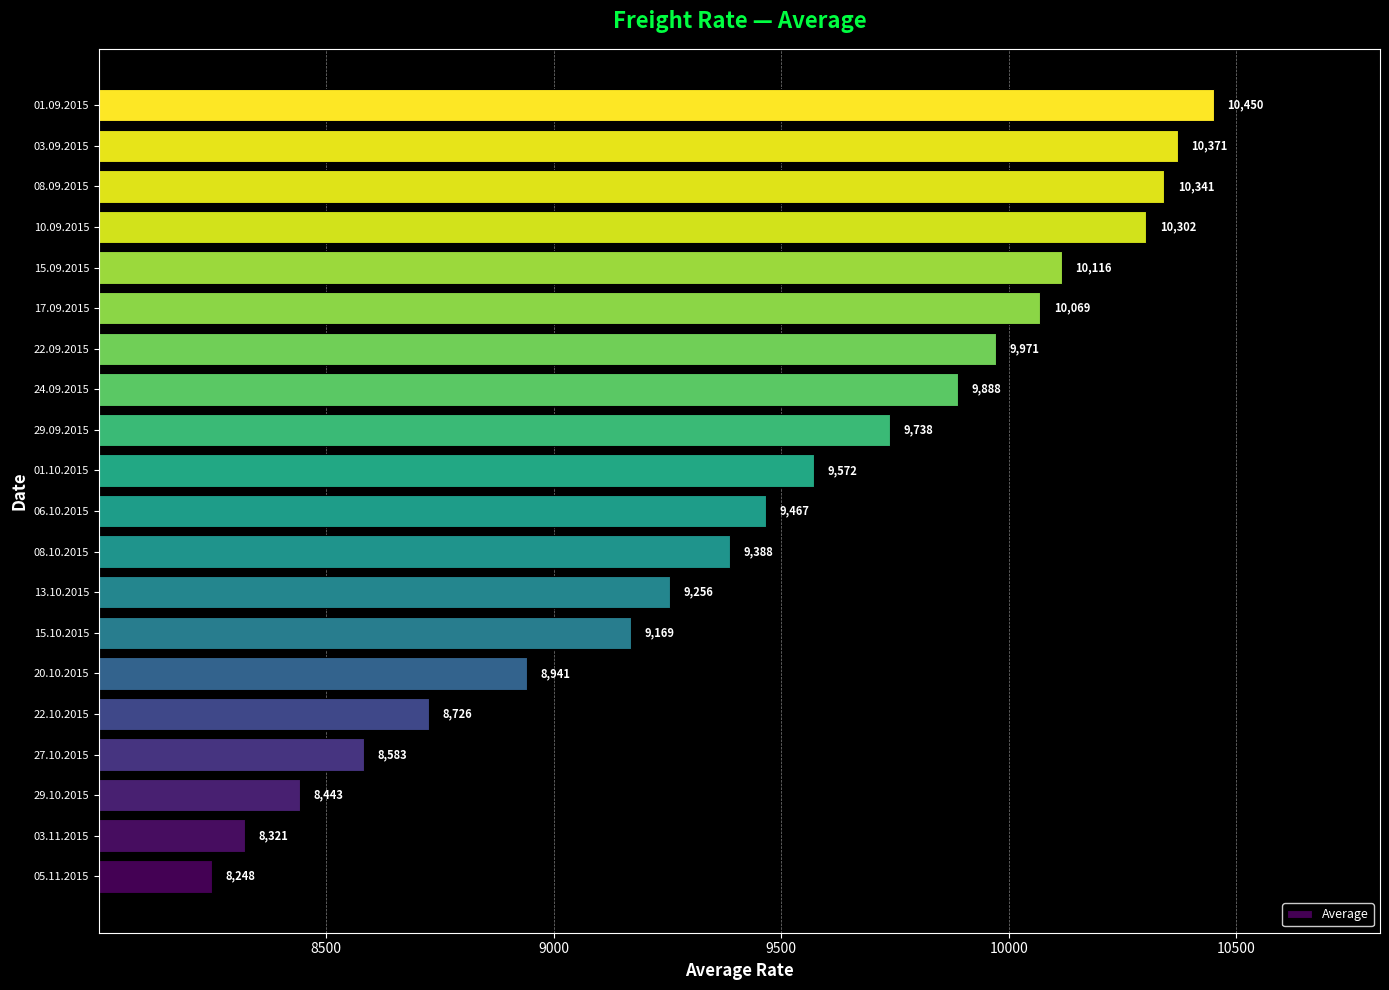

Rank the categories by value from lowest to highest.

05.11.2015, 03.11.2015, 29.10.2015, 27.10.2015, 22.10.2015, 20.10.2015, 15.10.2015, 13.10.2015, 08.10.2015, 06.10.2015, 01.10.2015, 29.09.2015, 24.09.2015, 22.09.2015, 17.09.2015, 15.09.2015, 10.09.2015, 08.09.2015, 03.09.2015, 01.09.2015